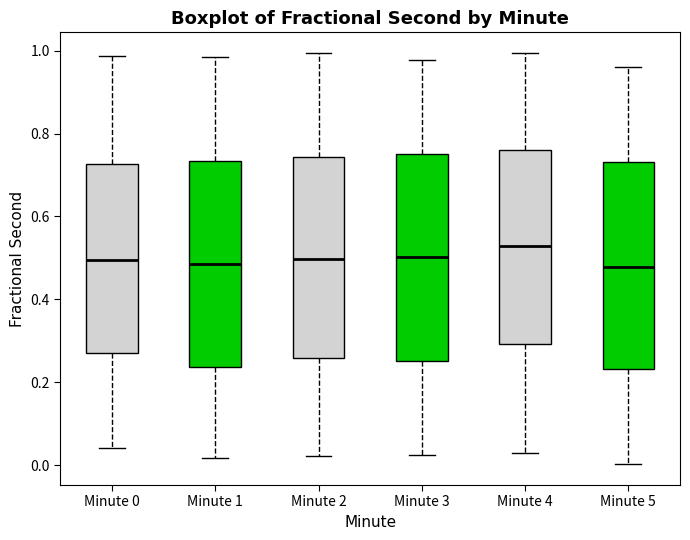

Where does the median line of the box for Minute 0 sit on the y-axis? The values are not printed on the chart, so give them approximately, as read against the axis.

0.50